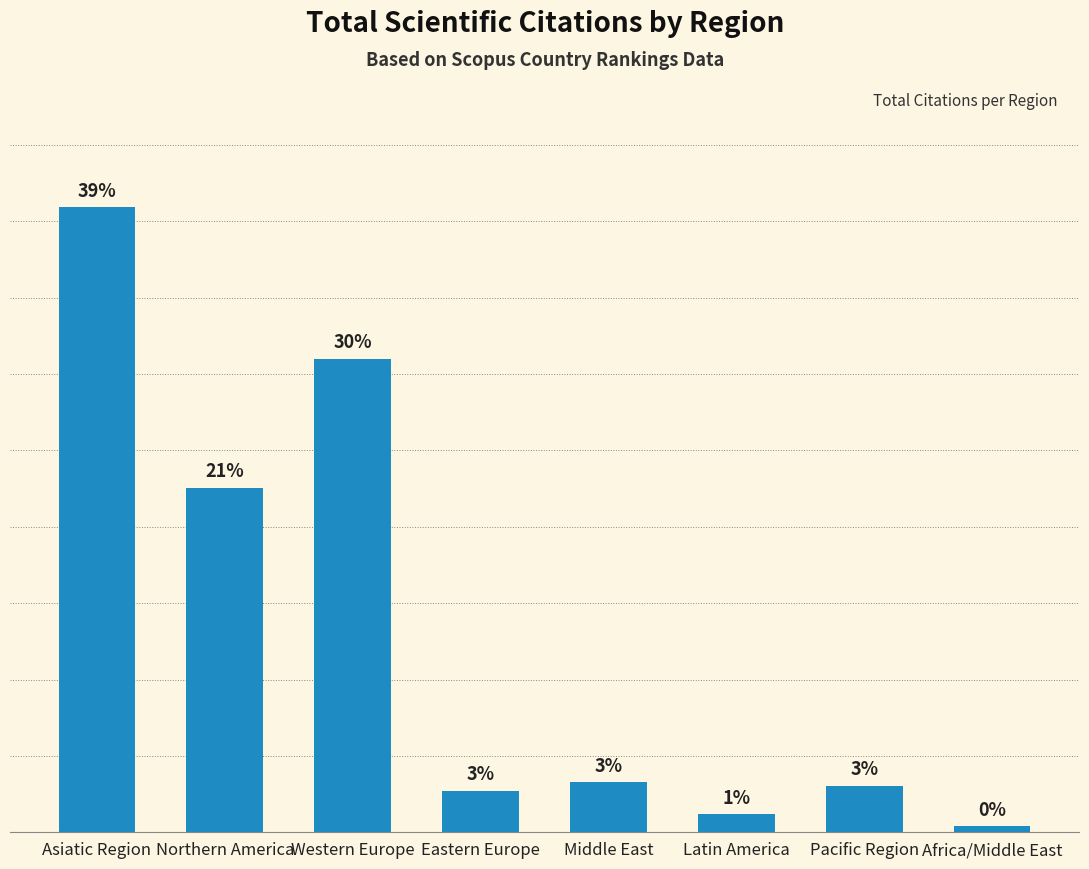

How many bars are there in total?

8